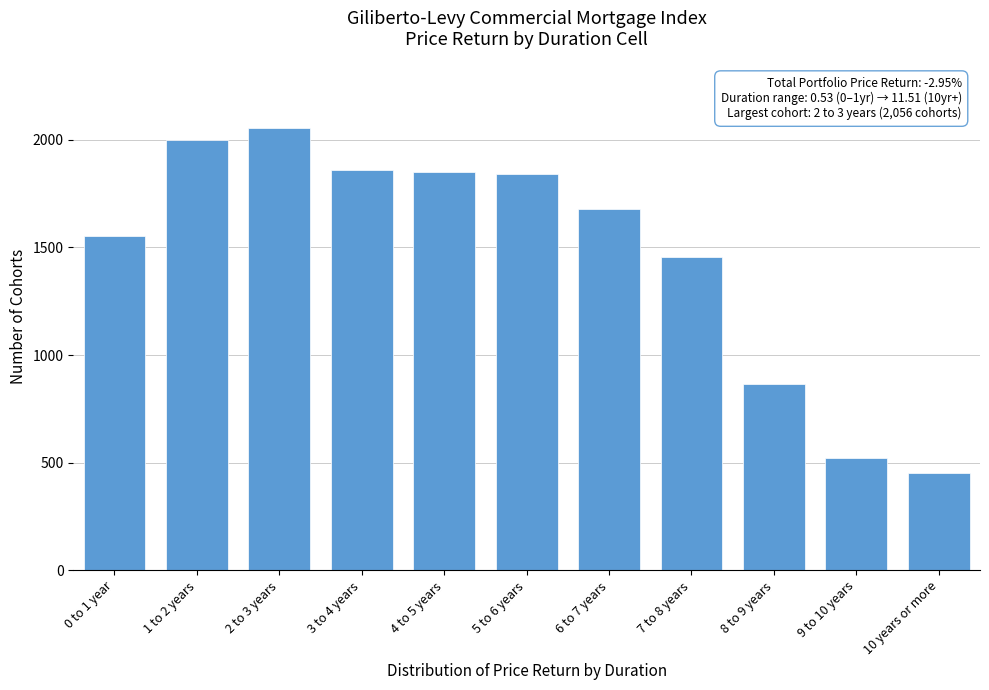

Is it true that the value at 10 years or more is 167?

False